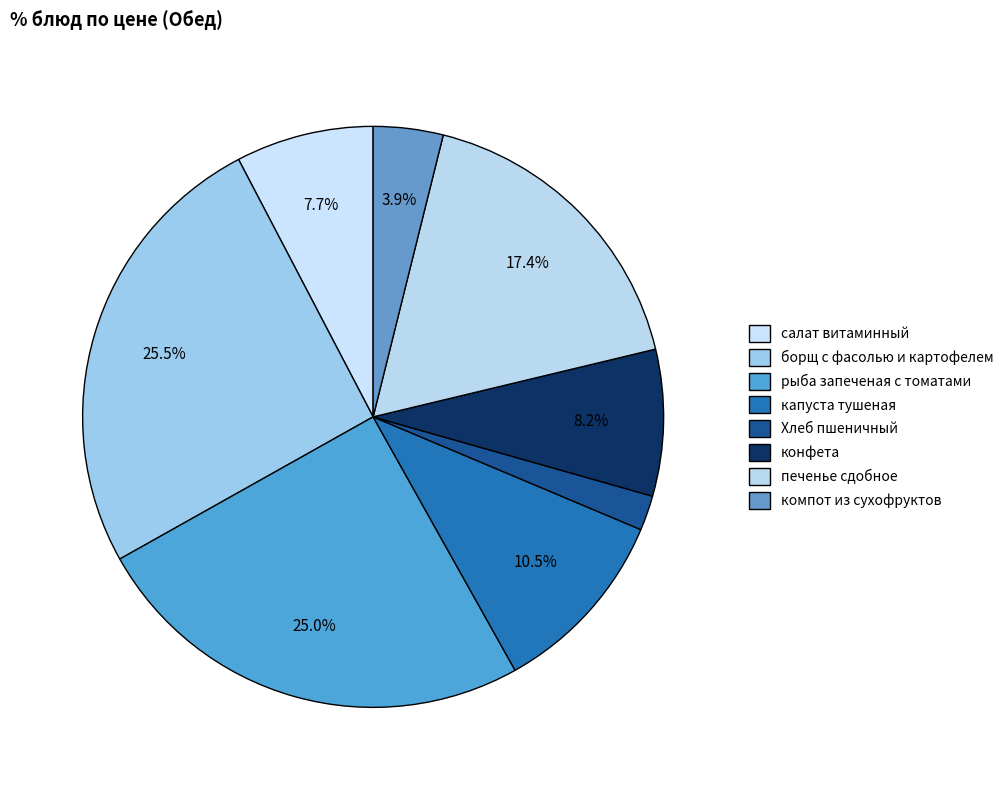

To the nearest percent, what is the combined percentage of конфета and борщ с фасолью и картофелем?

34%